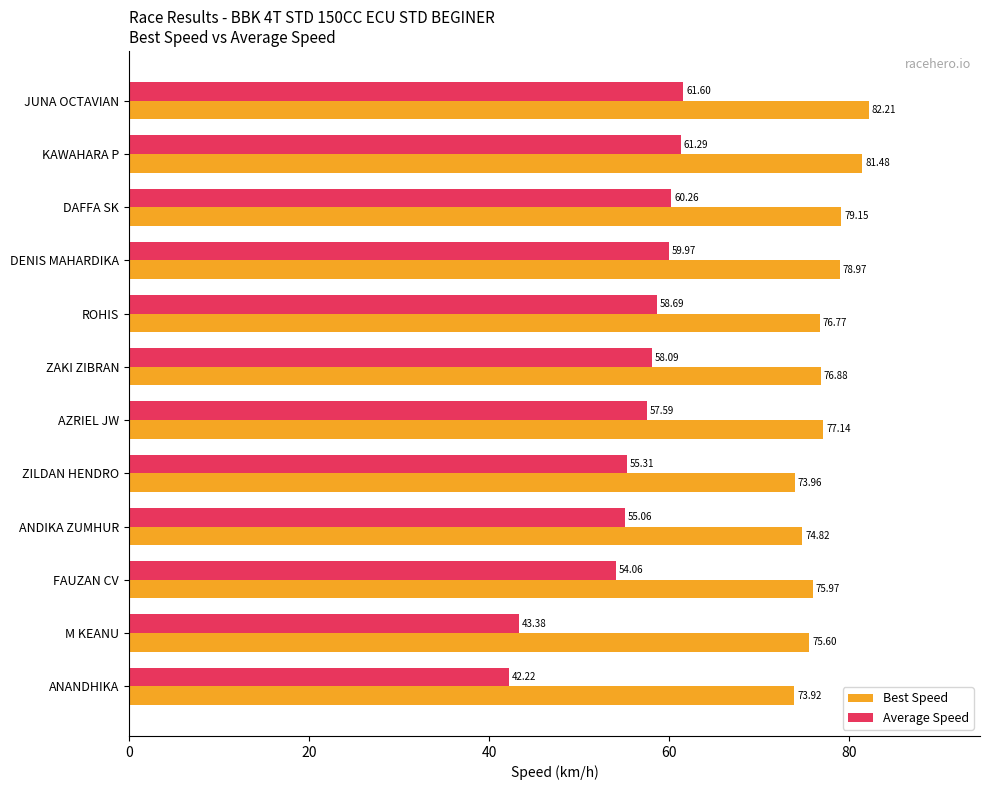

List the labels in order of Best Speed value, smallest first.

ANANDHIKA, ZILDAN HENDRO, ANDIKA ZUMHUR, M KEANU, FAUZAN CV, ROHIS, ZAKI ZIBRAN, AZRIEL JW, DENIS MAHARDIKA, DAFFA SK, KAWAHARA P, JUNA OCTAVIAN